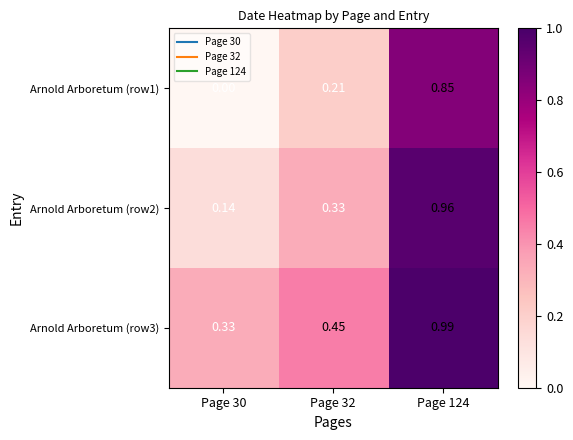

List the series in order of their overall mean, highest first.

Arnold Arboretum (row3), Arnold Arboretum (row2), Arnold Arboretum (row1)